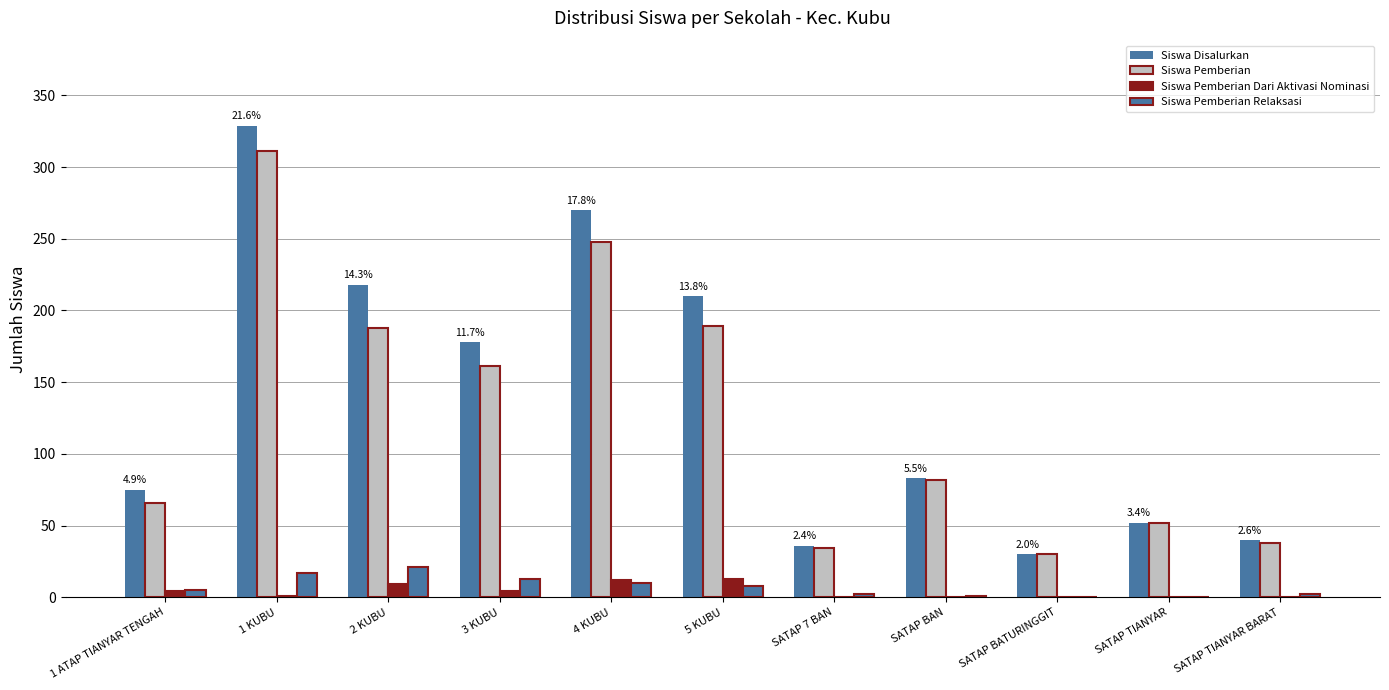

True or false: Siswa Pemberian has a value of 311 at 1 KUBU.

True